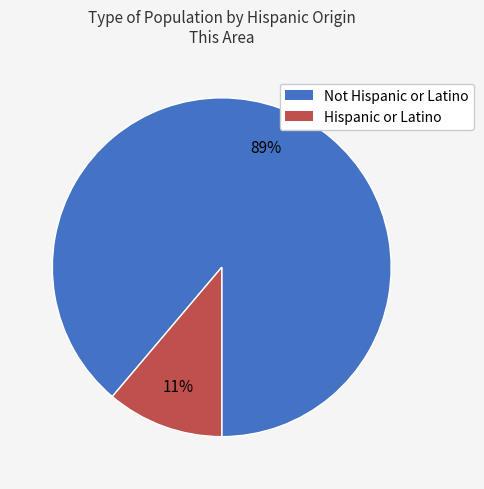

Combined, do Hispanic or Latino and Not Hispanic or Latino account for over 50%?

Yes